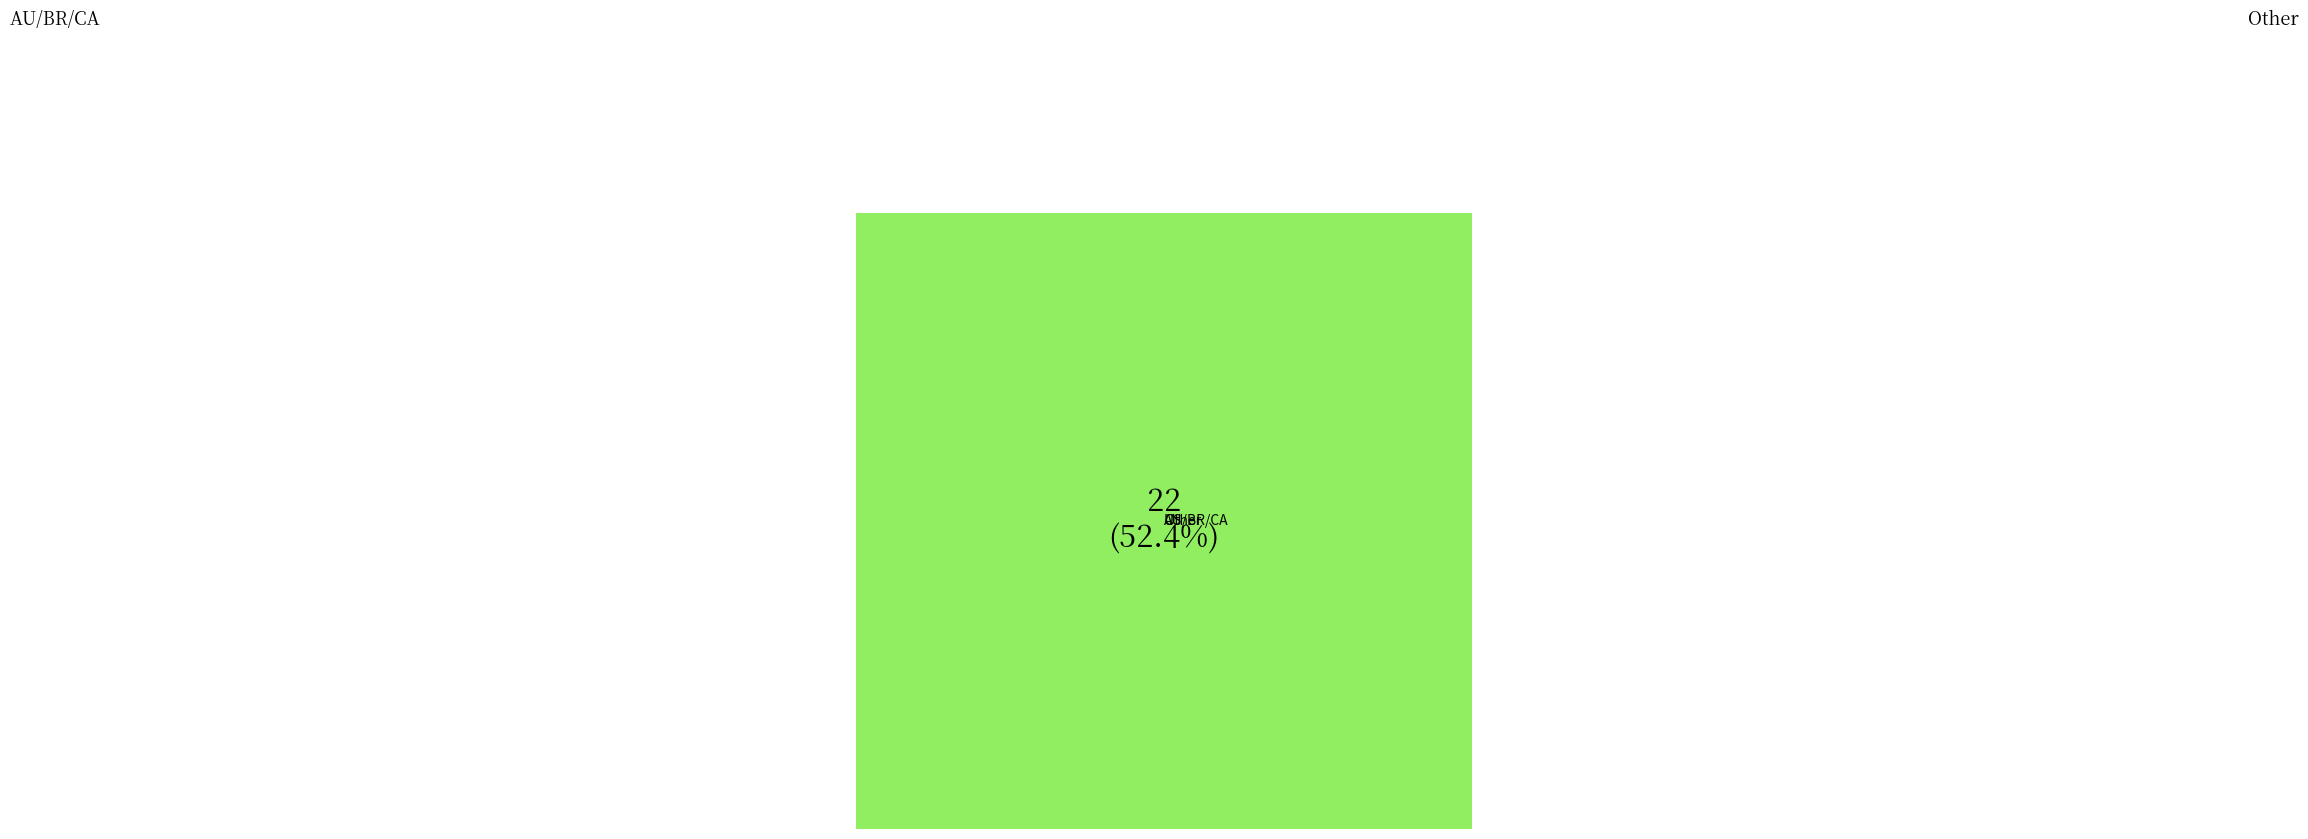

Count the number of slices in the pie.

3